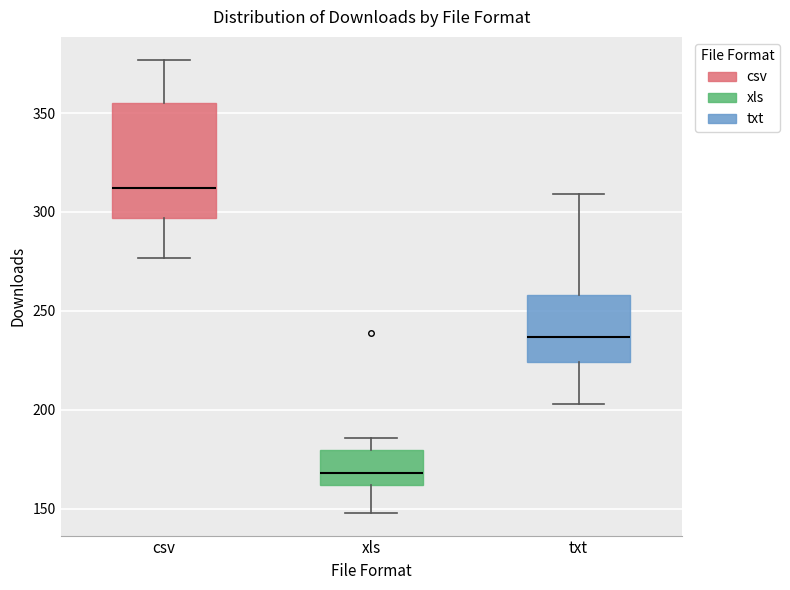

Where is the upper edge of the box for csv on the y-axis? The values are not printed on the chart, so give them approximately, as read against the axis.

355